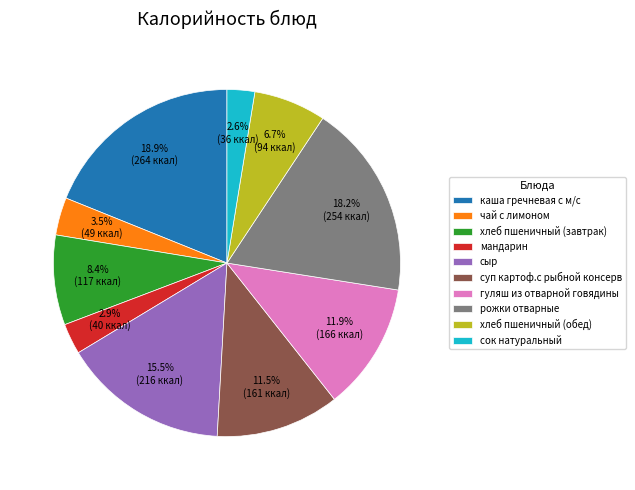

How many slices are in this pie chart?

10